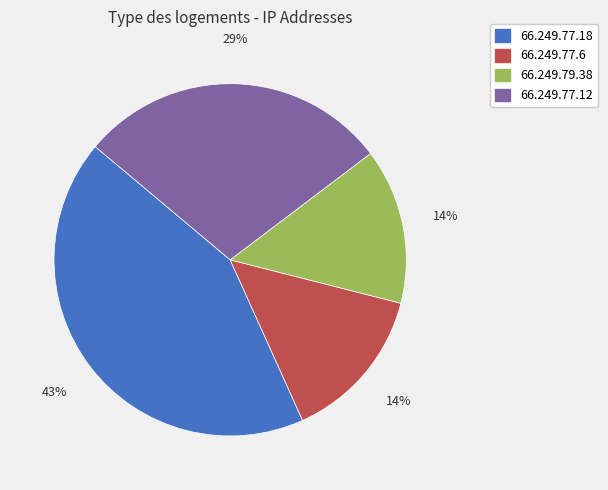

Which category has the biggest portion of the pie?

66.249.77.18